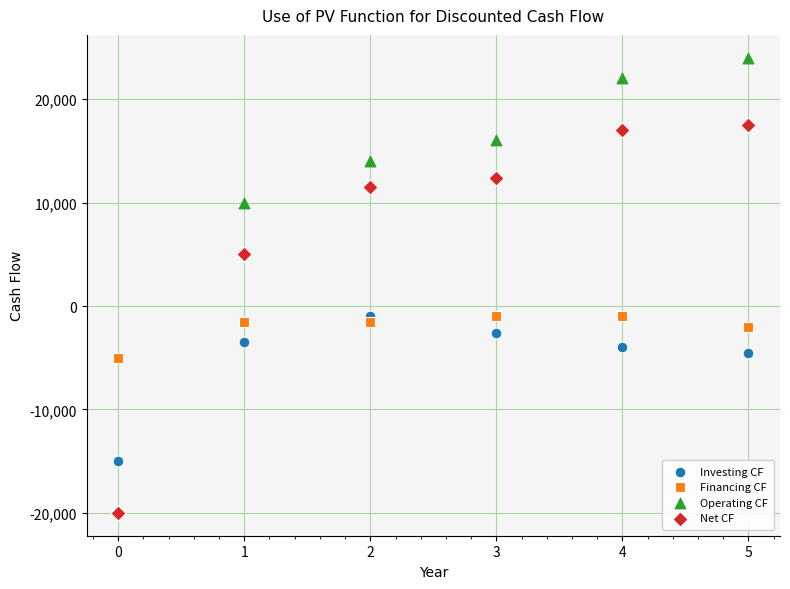

What are all the series names shown in the legend?

Investing CF, Financing CF, Operating CF, Net CF